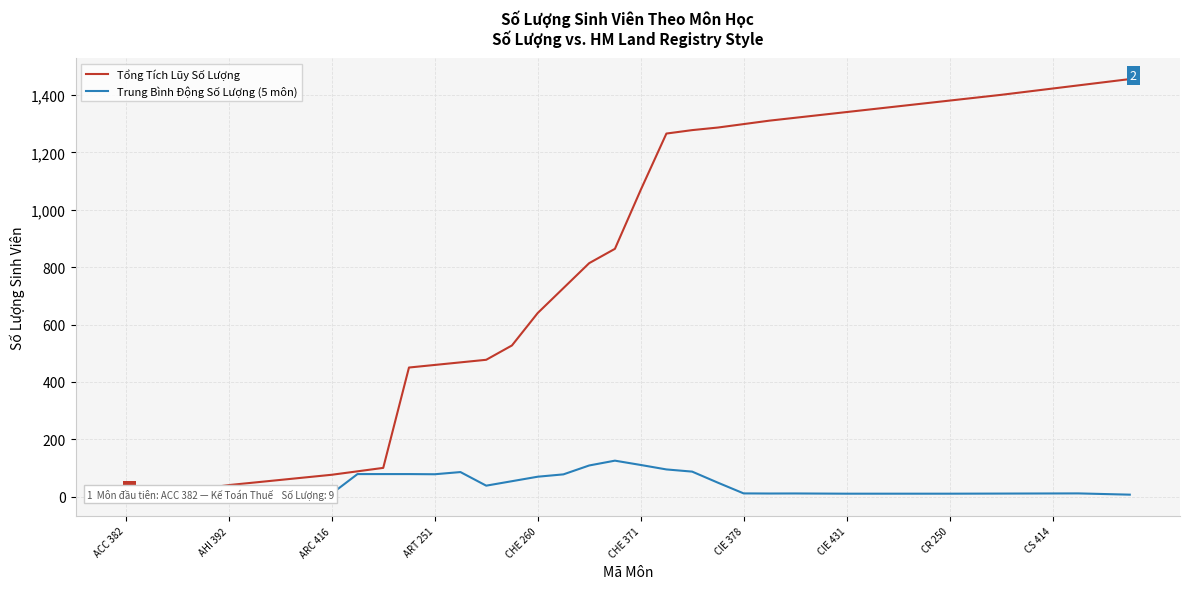

True or false: Tổng Tích Lũy Số Lượng and Trung Bình Động Số Lượng (5 môn) intersect in this chart.

False